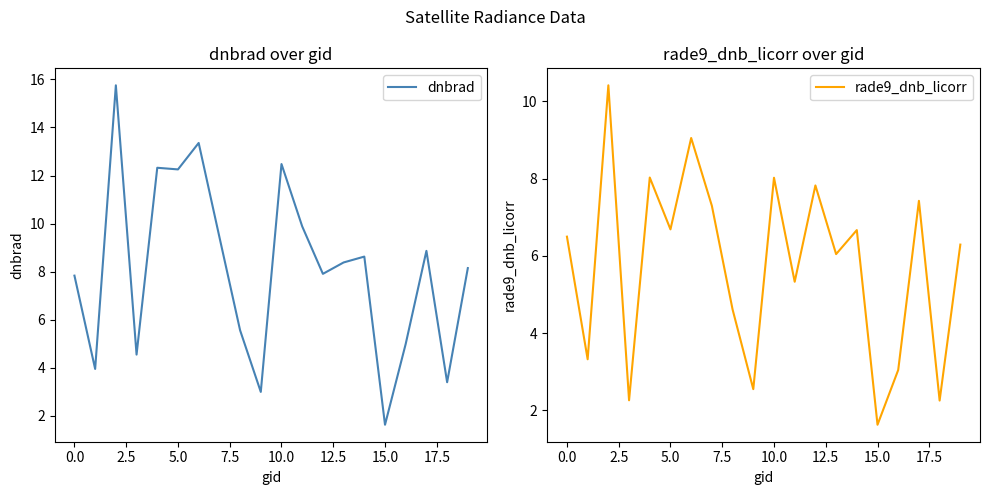

What is the label of the 16th point from the left?

15